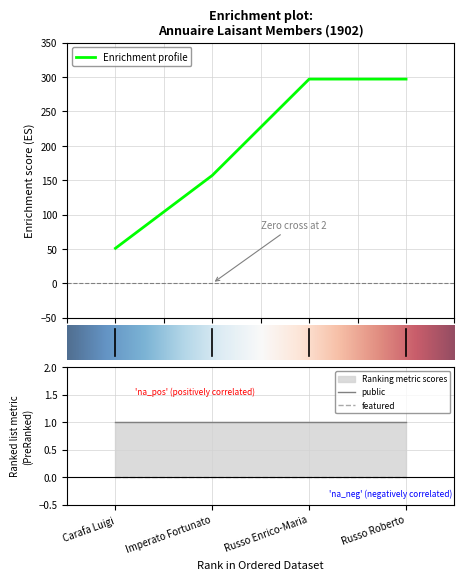

Rank the categories by Page Laisant value from lowest to highest.

Carafa Luigi, Imperato Fortunato, Russo Enrico-Maria, Russo Roberto